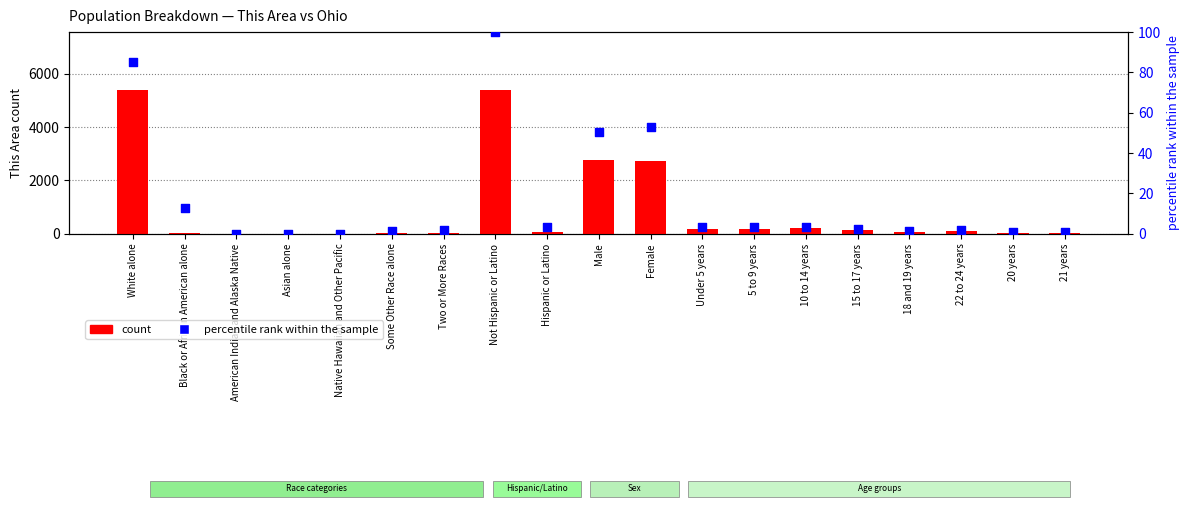

Which series reaches the maximum Y coordinate?

count